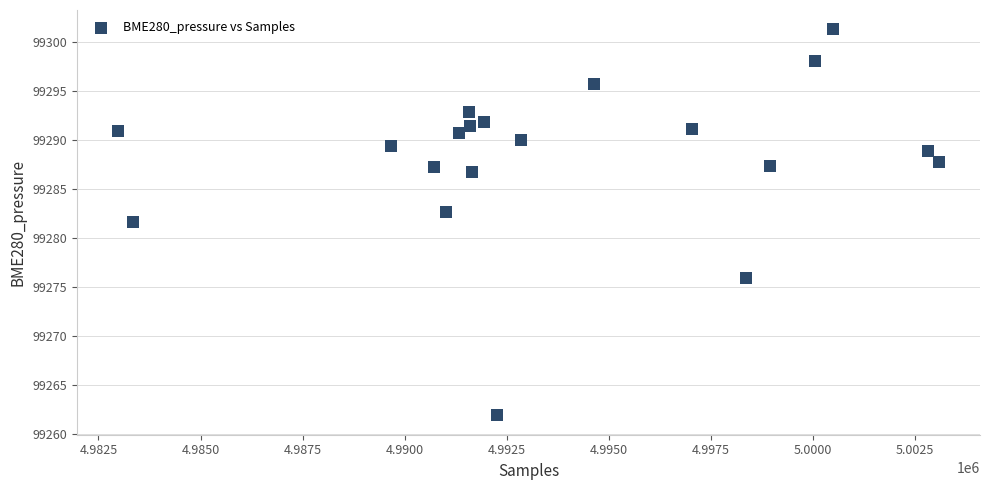

What Y value in the scatter plot is closest to 99281?

99281.7